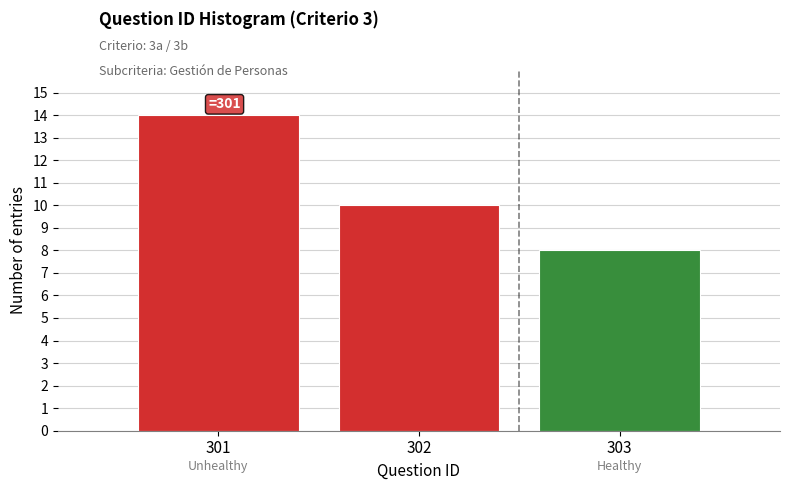

Reading left to right, extract all data points from this chart.

14	10	8